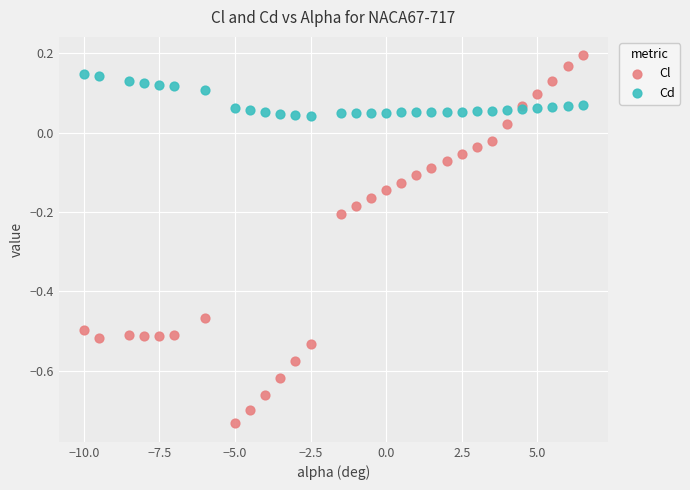

Which series reaches the minimum Y coordinate?

Cl